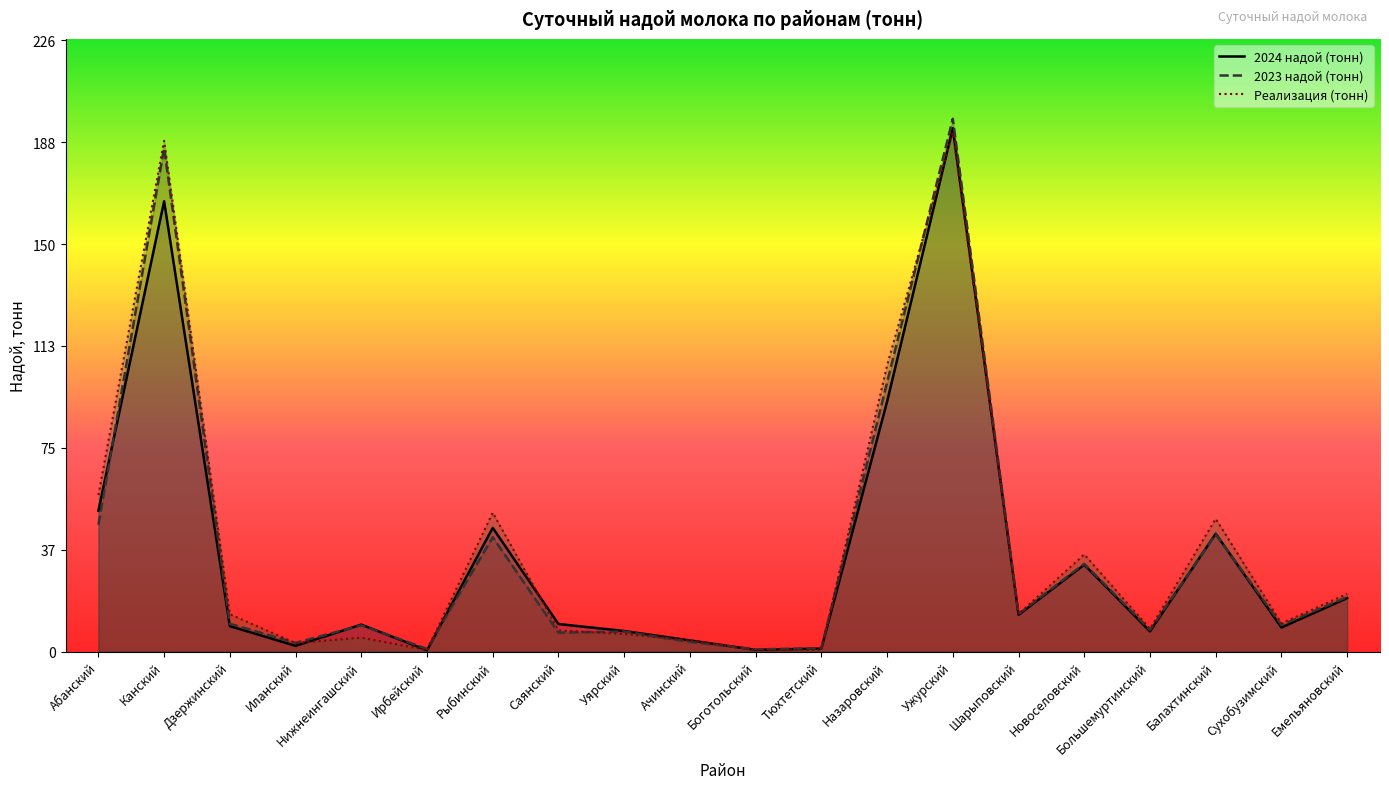

Reading left to right, what are all the values shown in this chart?

2024 надой (тонн): 52.0	166.5	9.4	2.1	9.9	0.5	45.7	10.2	7.6	4.1	0.6	1.1	92.4	193.5	13.6	32.1	7.5	43.6	8.9	19.8
2023 надой (тонн): 46.9	186.1	10.3	3.2	9.7	1.0	42.3	7.0	7.4	3.5	0.8	1.2	99.5	197.0	13.9	32.4	8.0	43.4	9.8	20.1
Реализация (тонн): 57.9	188.8	13.8	3.1	5.1	0.6	51.3	7.8	6.5	4.1	0.5	0.6	105.8	191.9	13.9	35.9	8.4	49.1	10.4	21.3